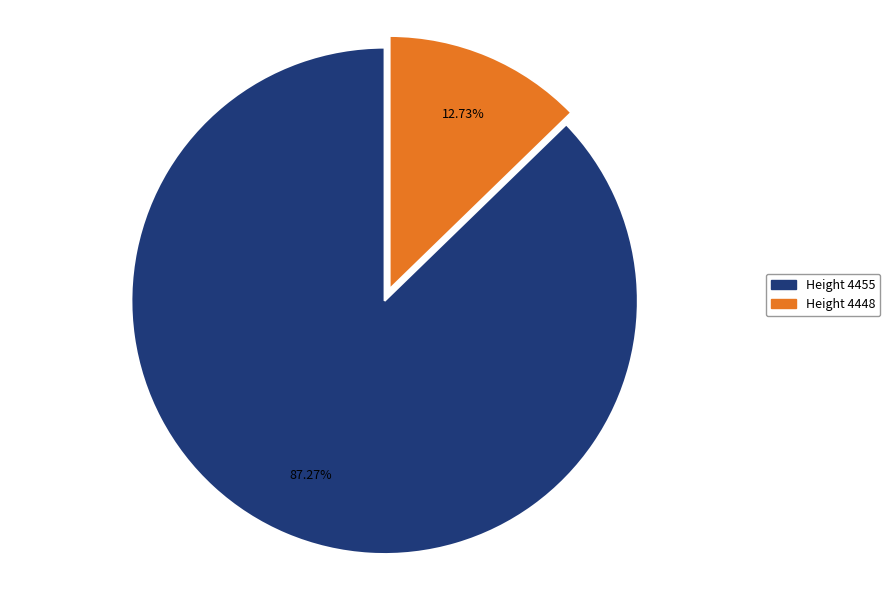

Does any single category account for the majority?

Yes